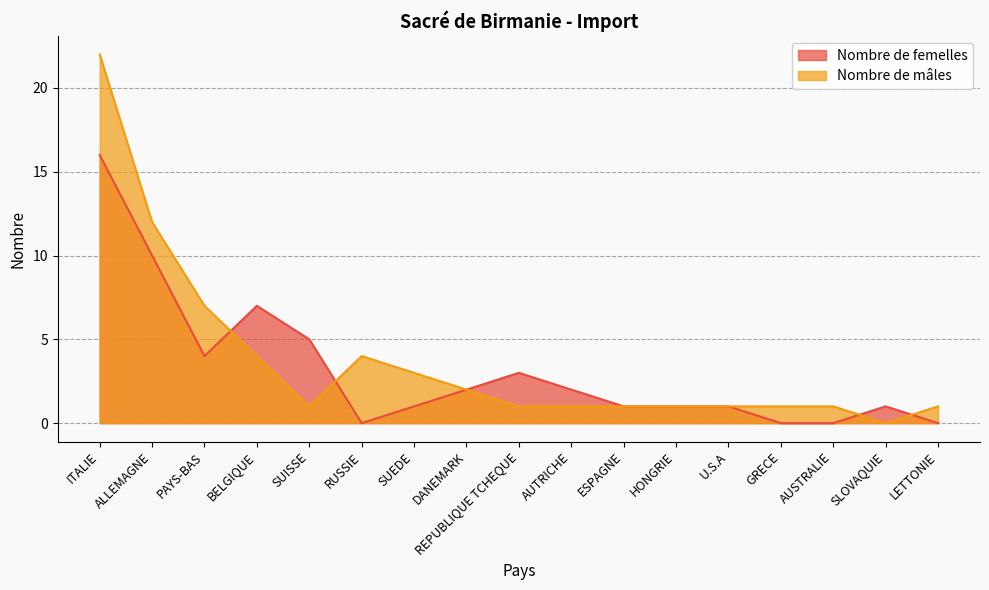

How many lines are shown in the chart?

2